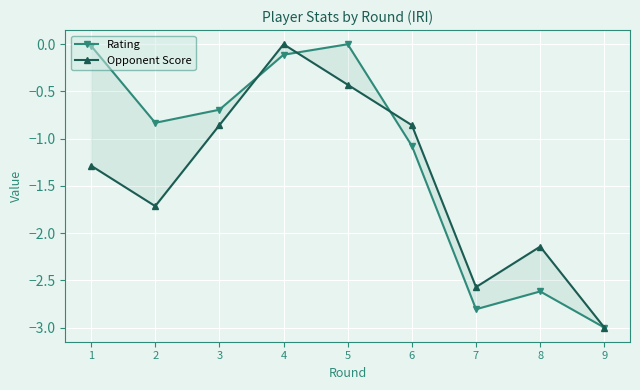

How many lines are shown in the chart?

2